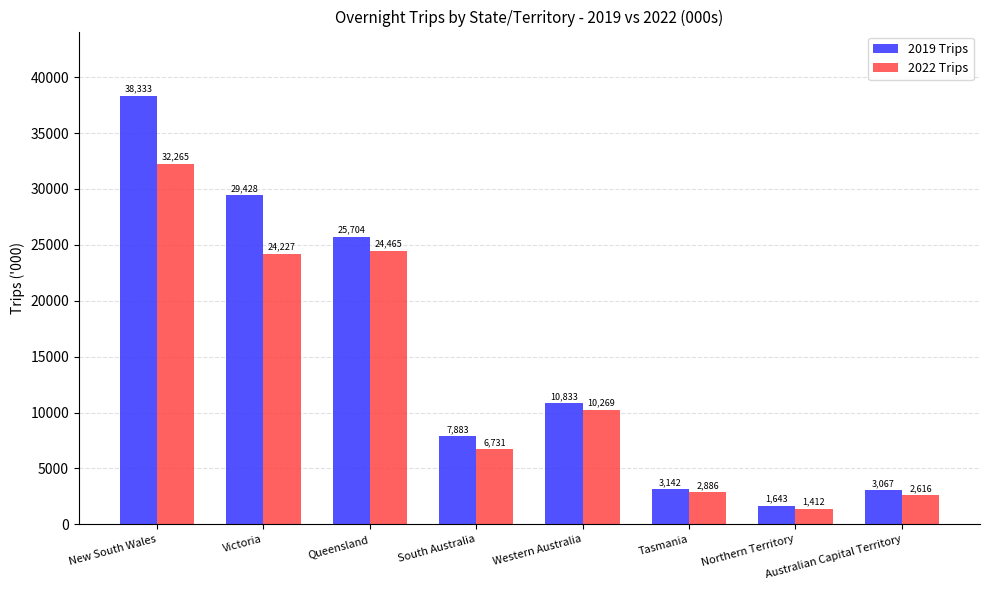

What is the label of the 4th bar from the left?

South Australia